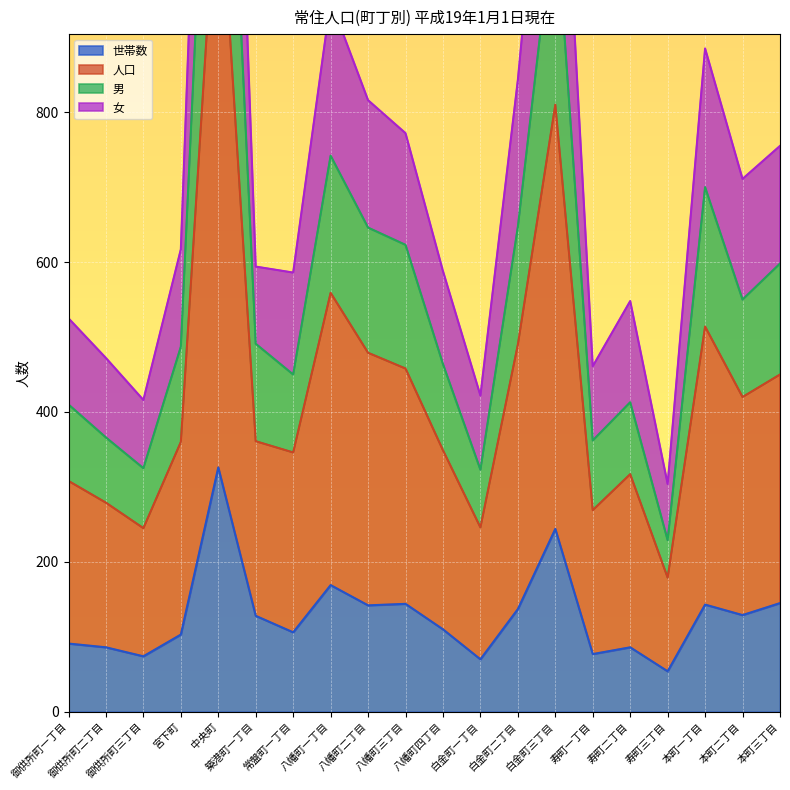

At how many categories does at least one series exceed 351?

19